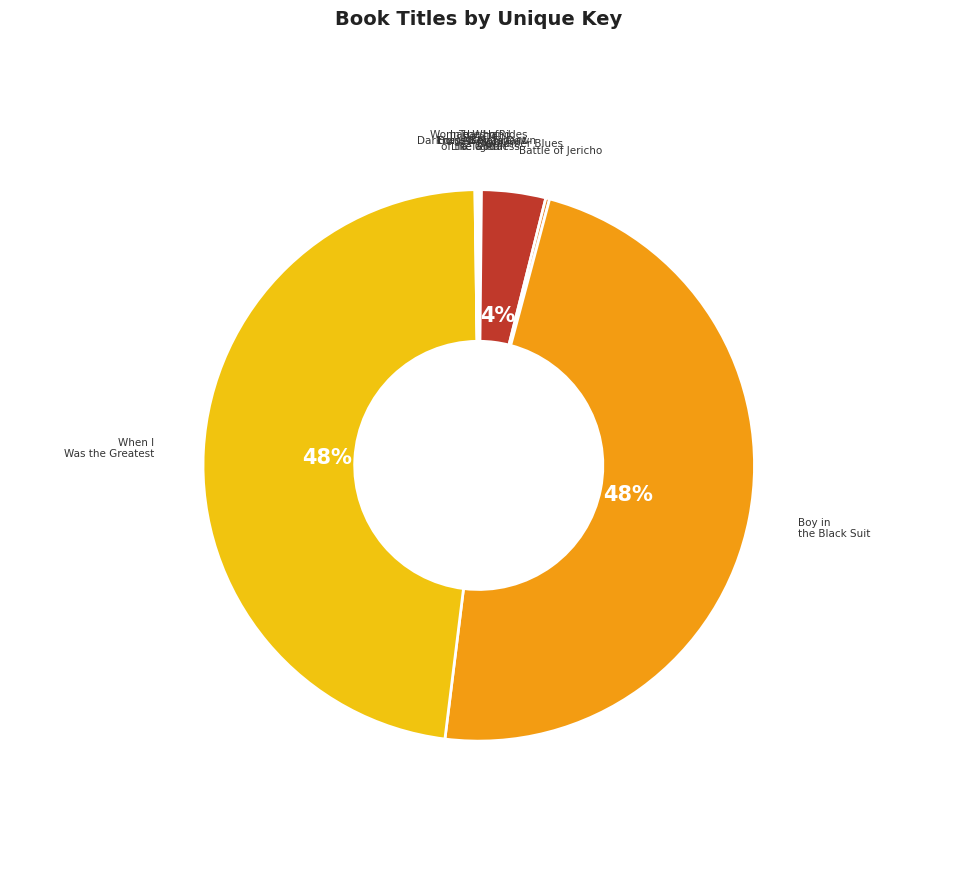

How many segments does this pie chart have?

11